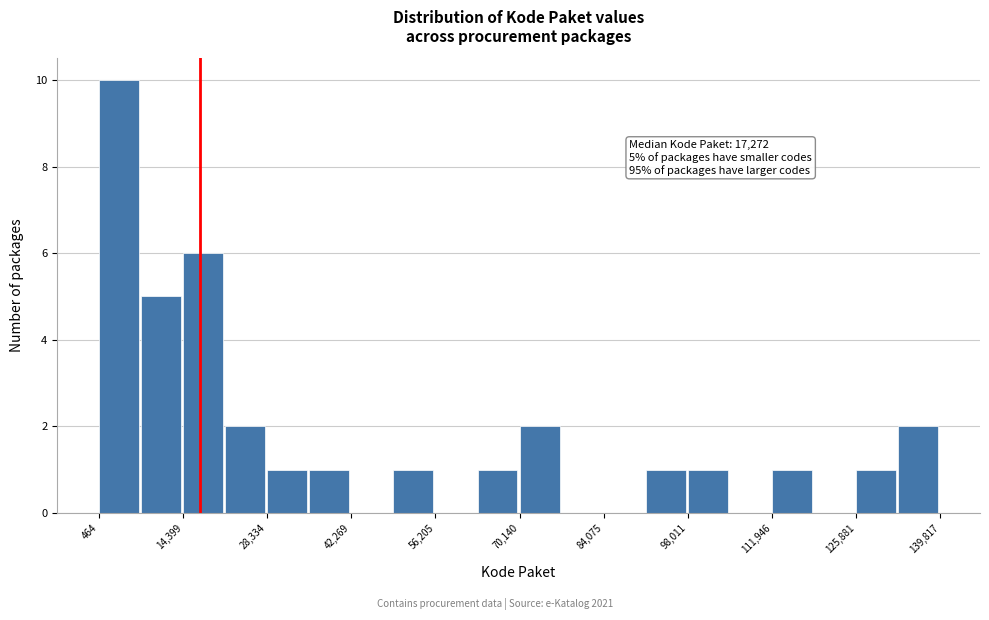

Read against the x-axis, roughly where is the centre of the tallest bar?

4000